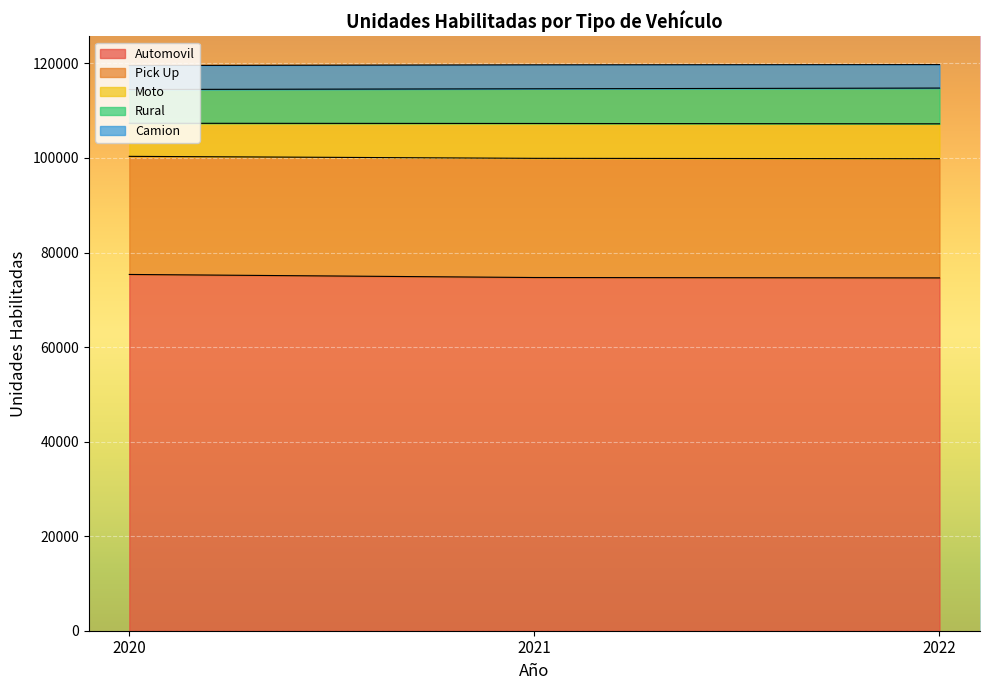

Which has a higher value, 2021 or 2022?

2021